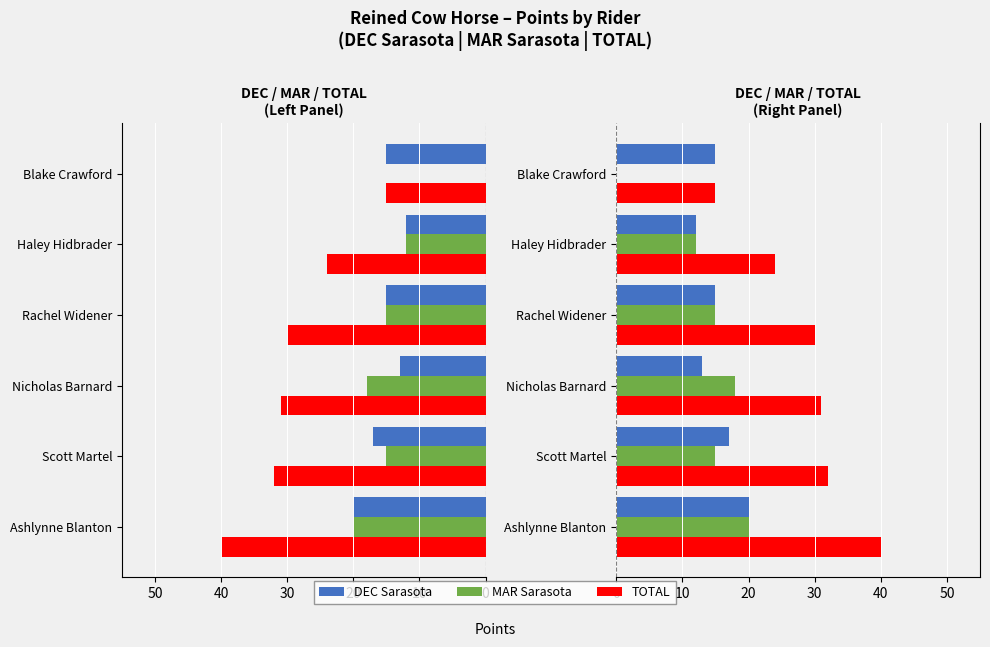

Reading left to right, what are all the values shown in this chart?

DEC Sarasota: 20	17	13	15	12	15
MAR Sarasota: 20	15	18	15	12	0
TOTAL: 40	32	31	30	24	15